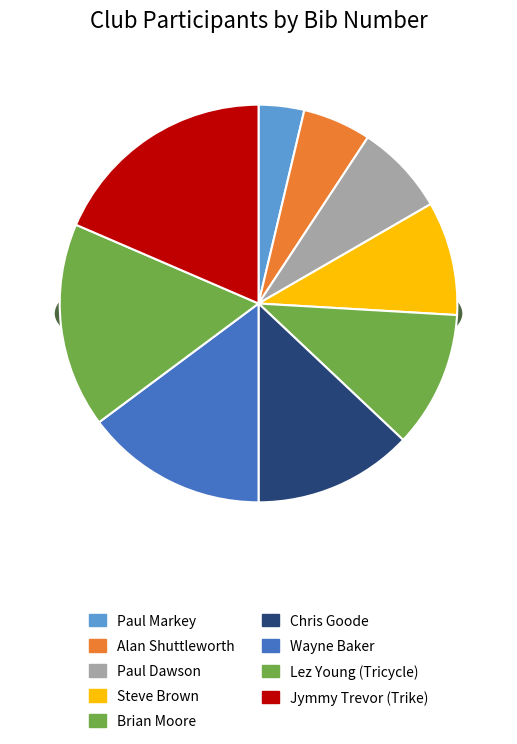

Does any single category account for the majority?

No